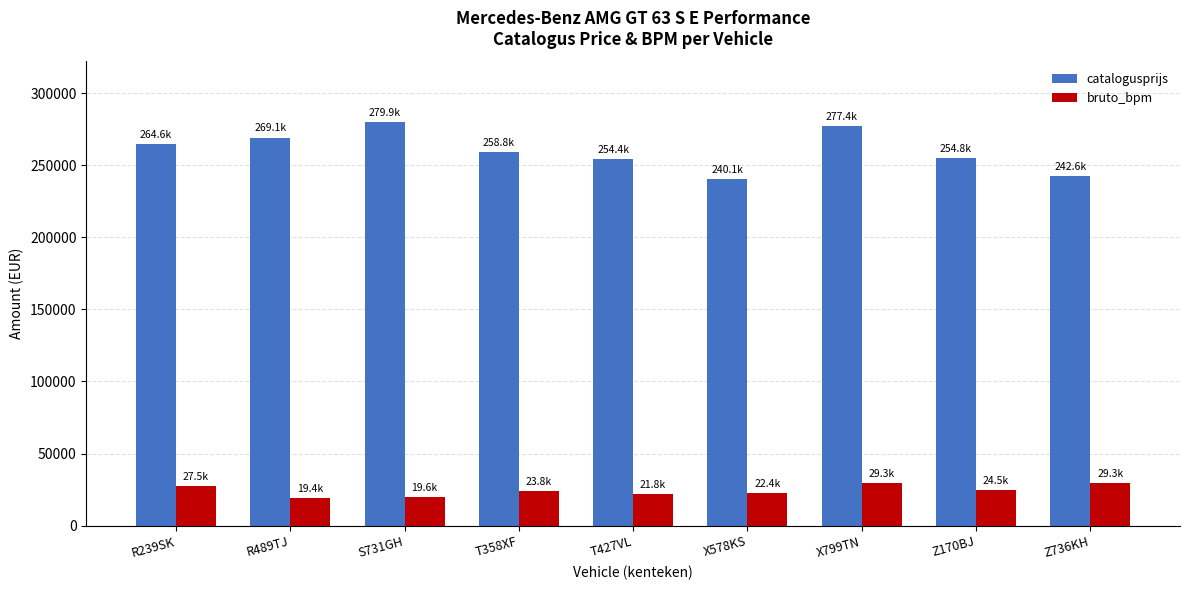

What is the maximum value shown in the chart?

279937